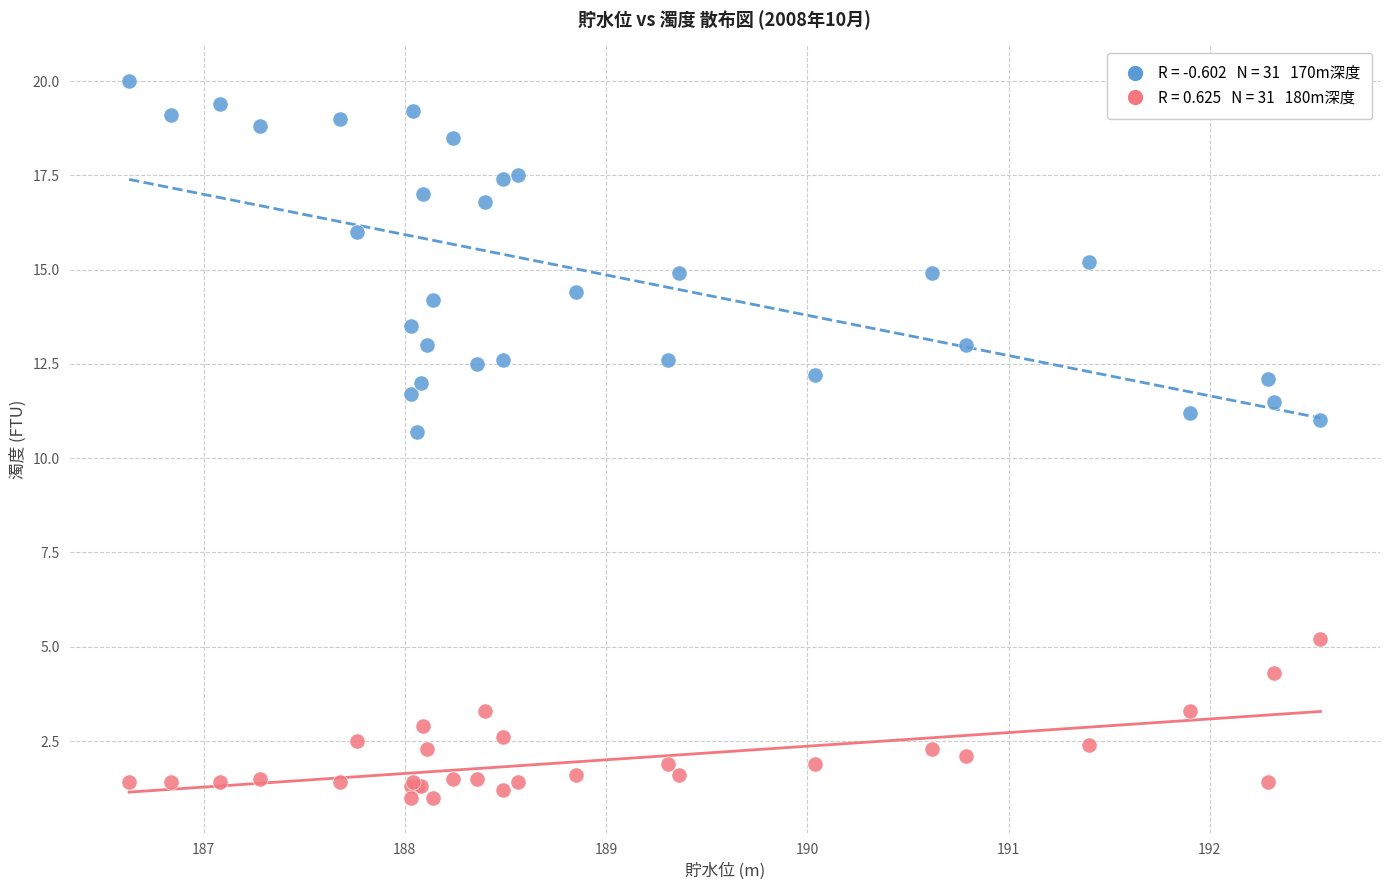

Across all series, what Y value is closest to 10?

10.7